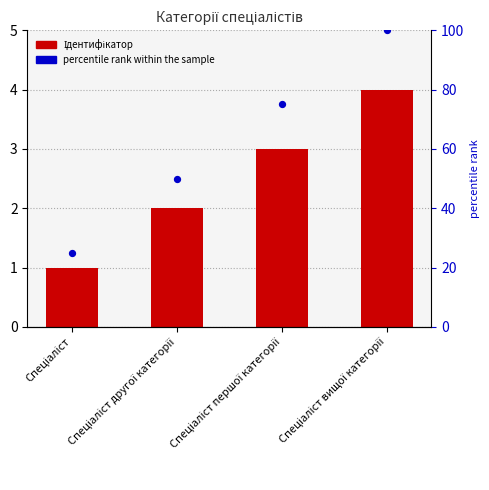

At which category is the sum across all series the highest?

Спеціаліст вищої категорії